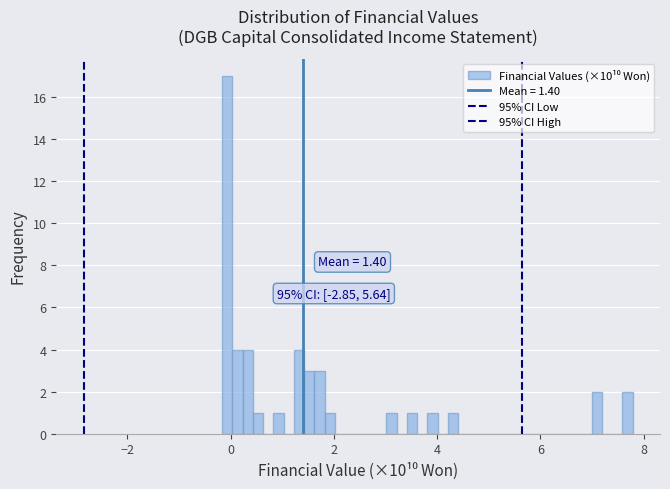

Read against the x-axis, roughly where is the centre of the tallest bar?

0.0